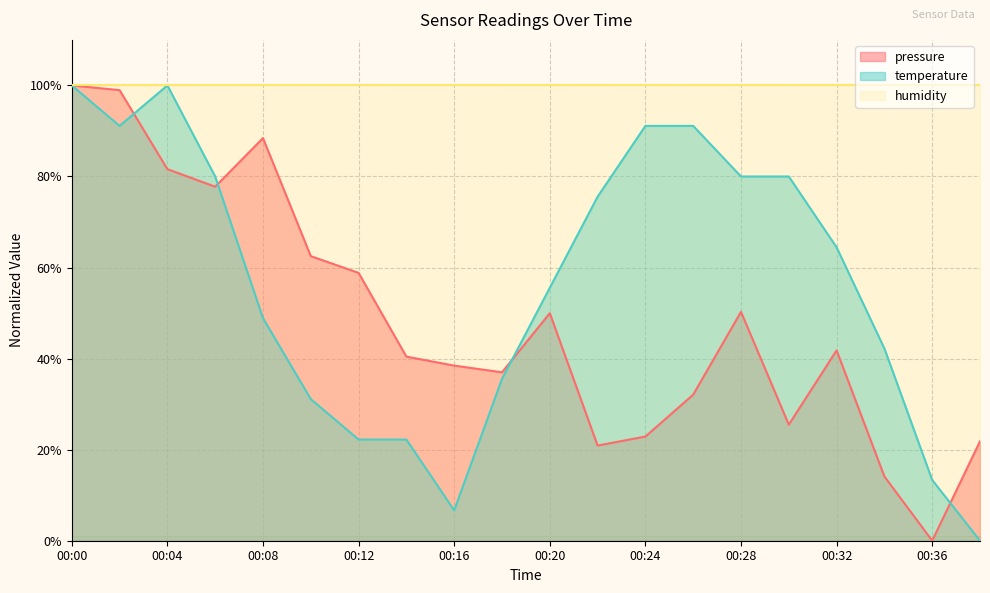

At which label is temperature closest to 50?

00:08